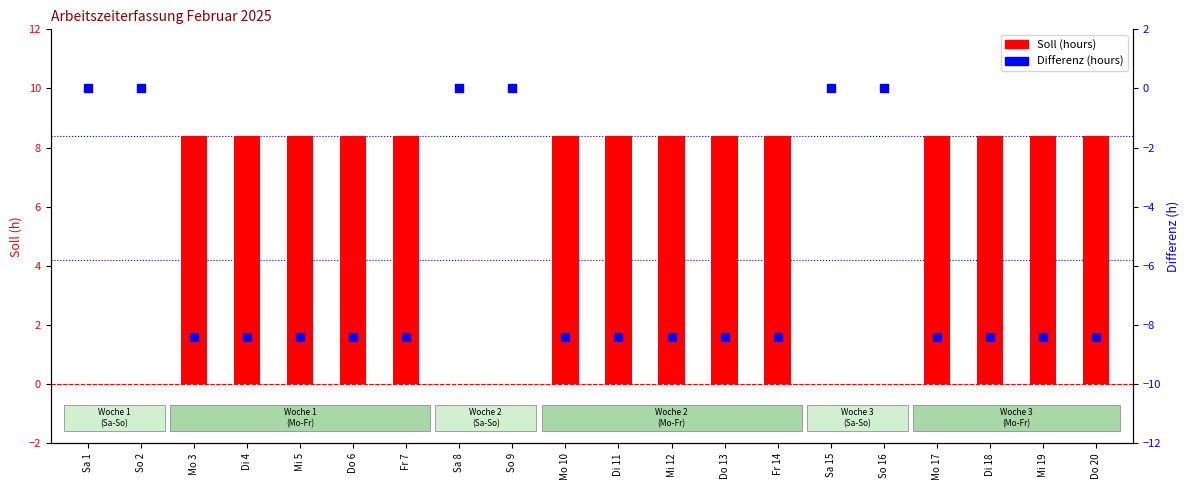

What are all the series names shown in the legend?

Soll (hours), Differenz (hours)